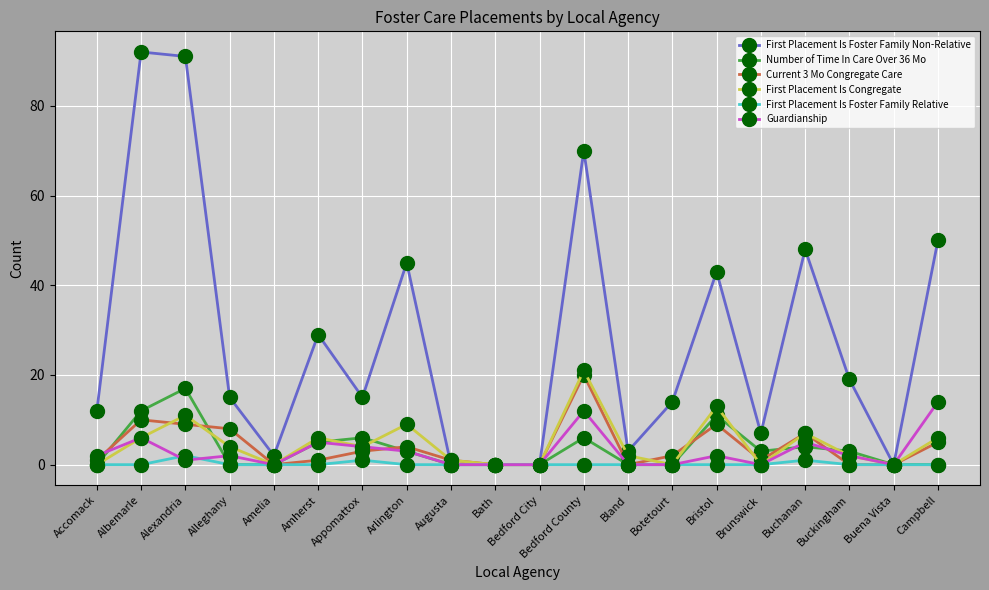

What is the label of the 5th point from the left?

Amelia